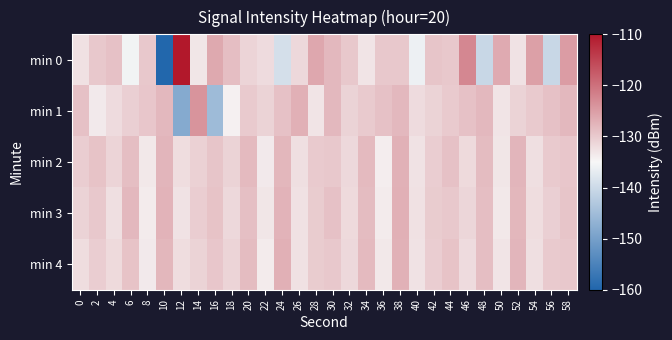

Which has a higher value, 36 or 50?

50